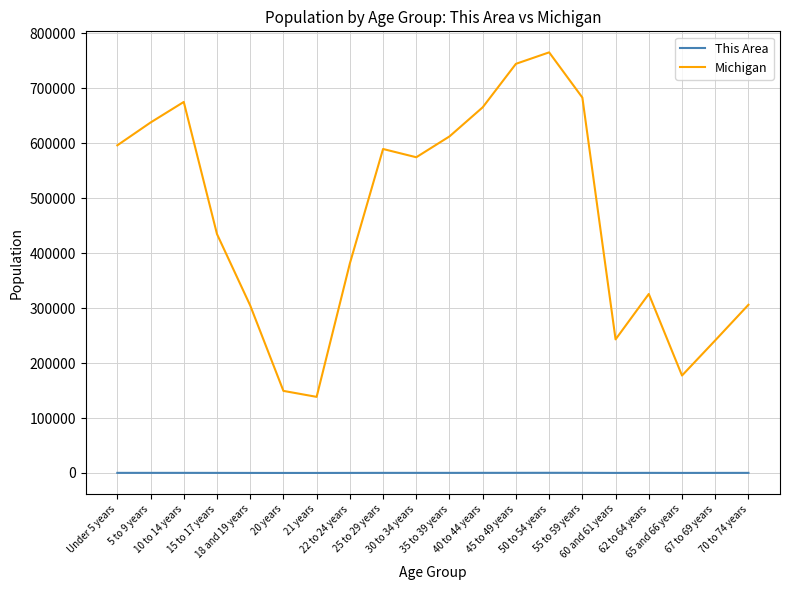

Rank the series by their maximum value, from lowest to highest.

This Area, Michigan